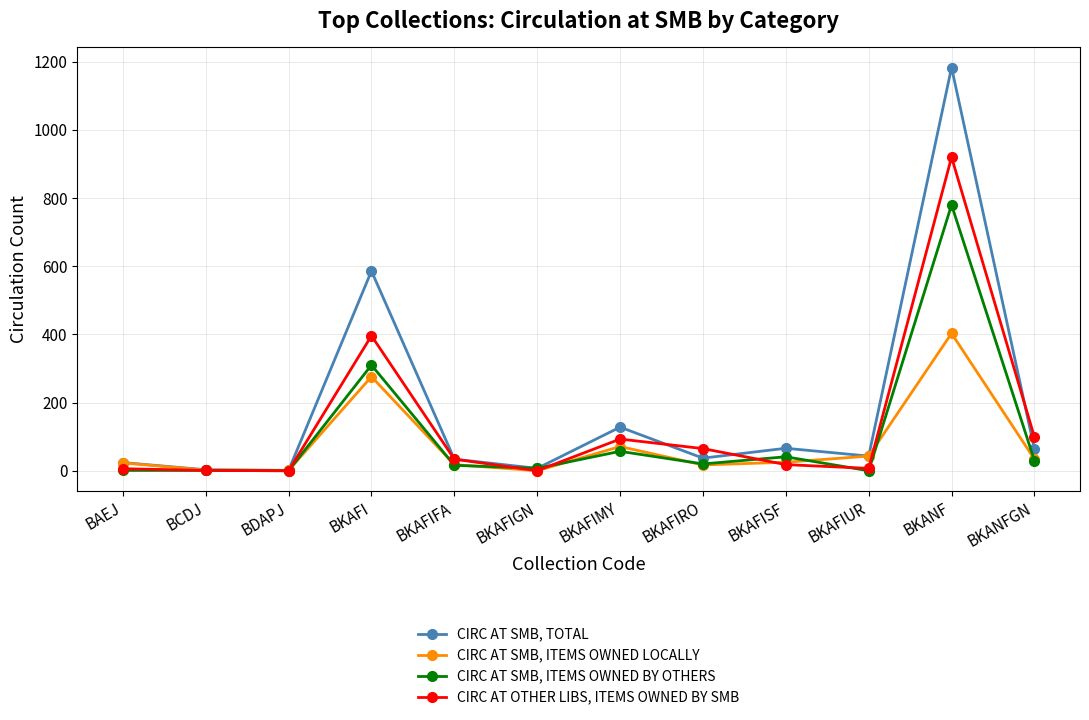

What is the highest value of the CIRC AT SMB, ITEMS OWNED LOCALLY series?

403